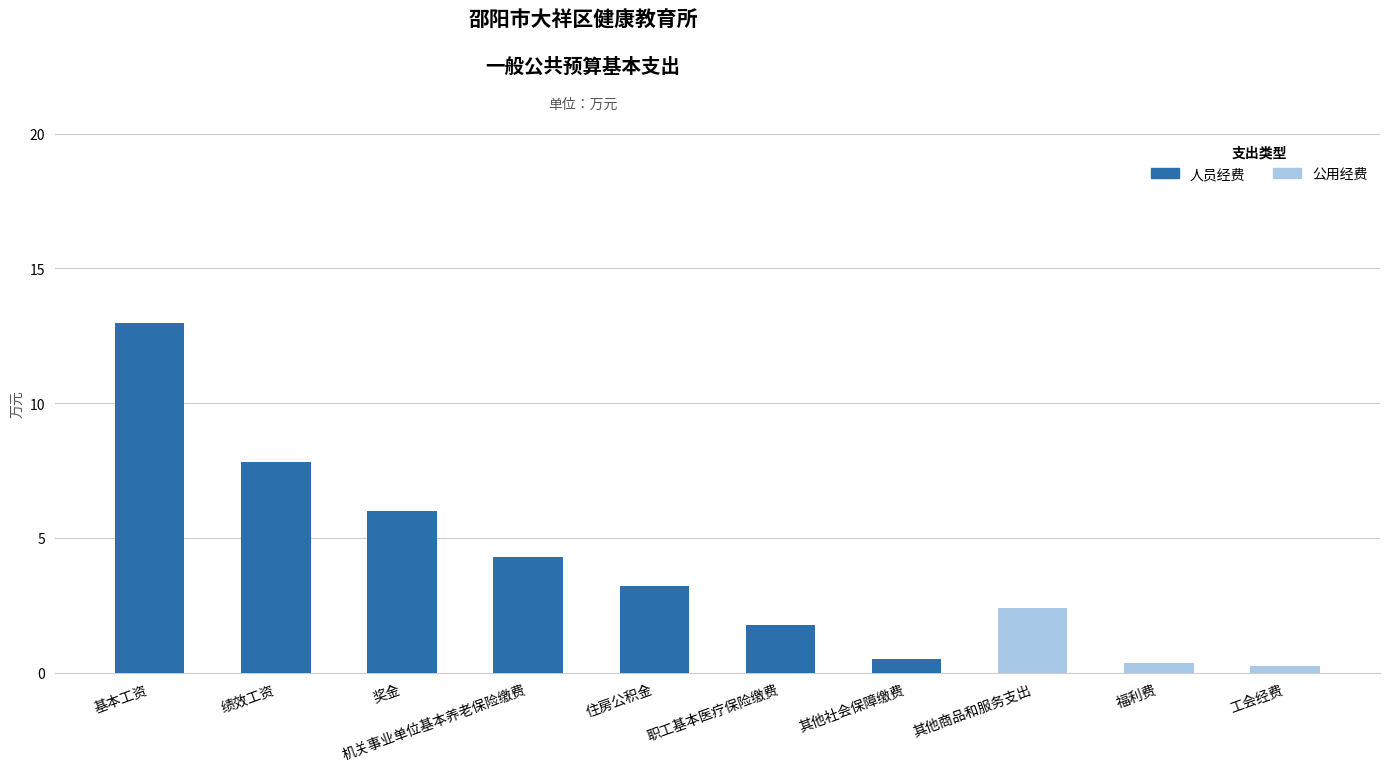

At which label does 人员经费 first exceed 3?

基本工资